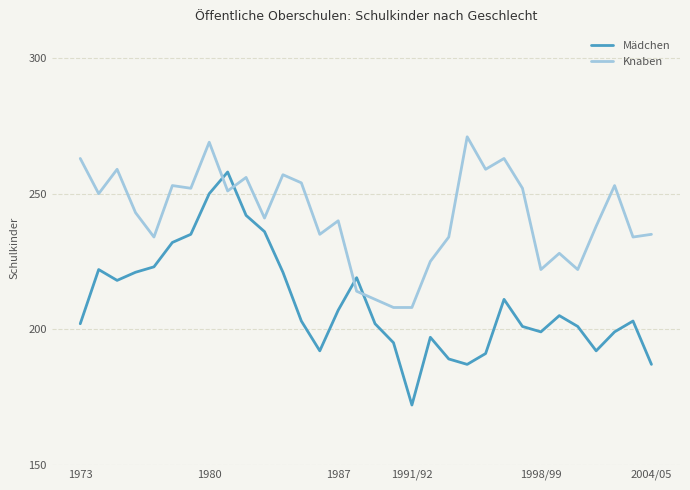

What is the maximum value shown in the chart?

271